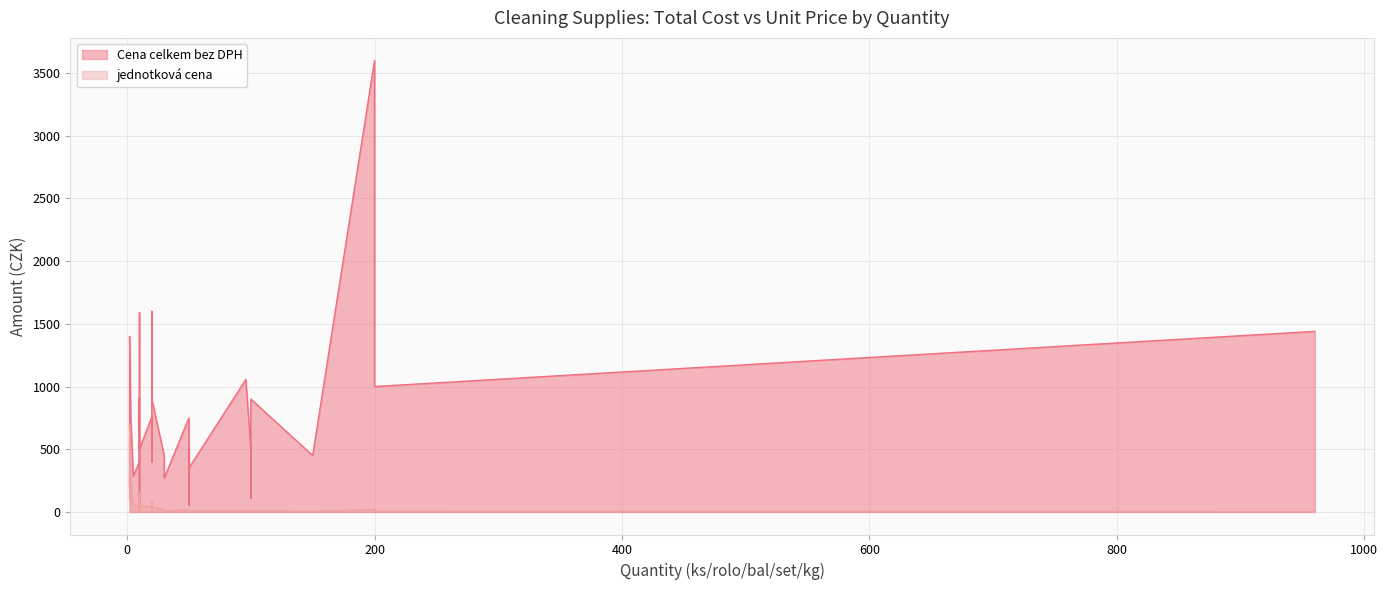

True or false: Cena celkem bez DPH and jednotková cena intersect in this chart.

False